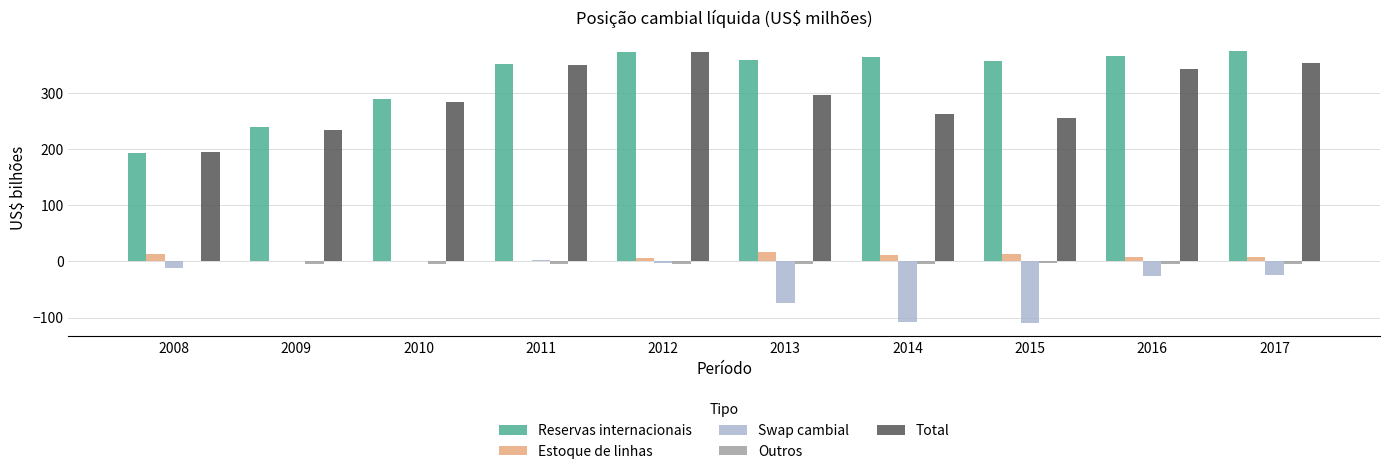

How many data points does each series have?

10